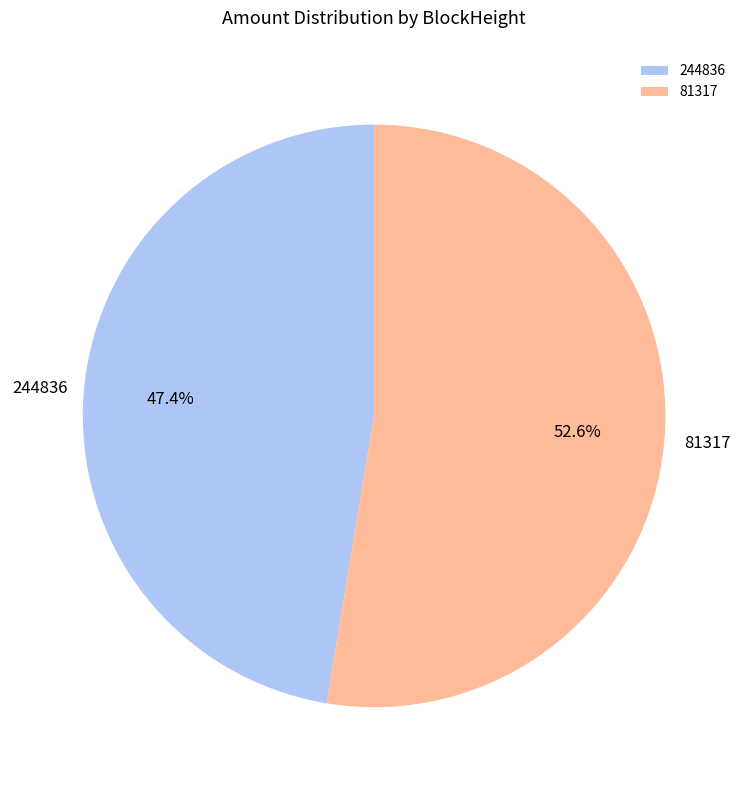

True or false: 81317 accounts for 89% of the total.

False